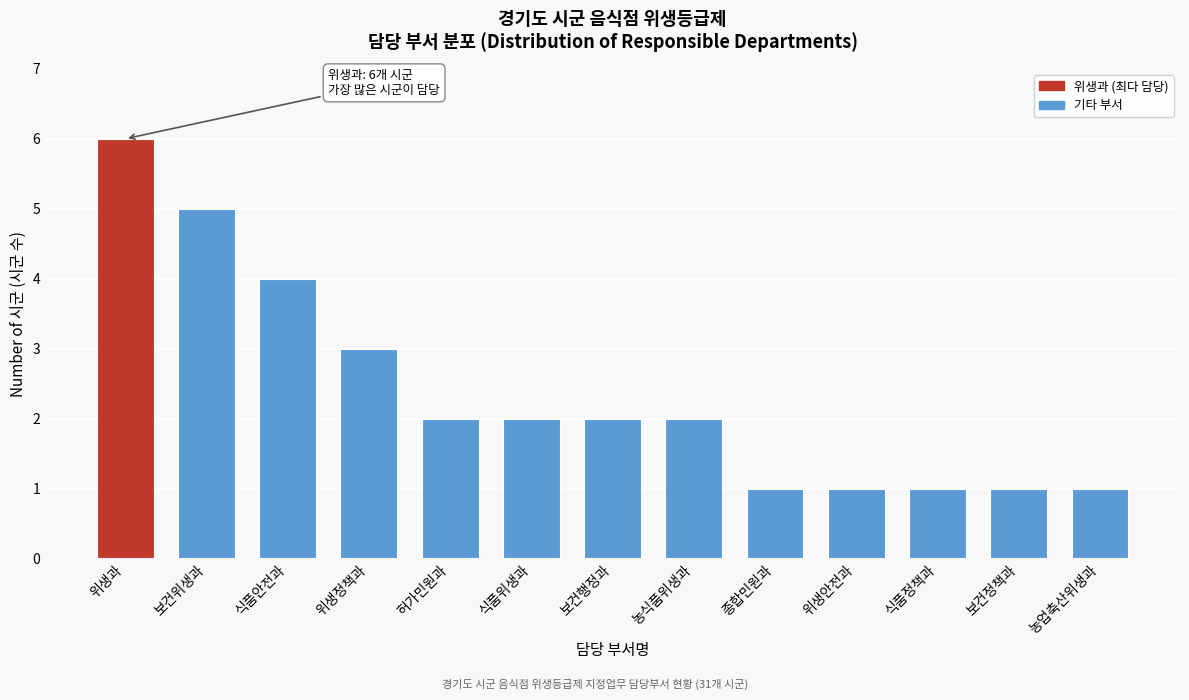

Reading left to right, what are all the values shown in this chart?

6	5	4	3	2	2	2	2	1	1	1	1	1